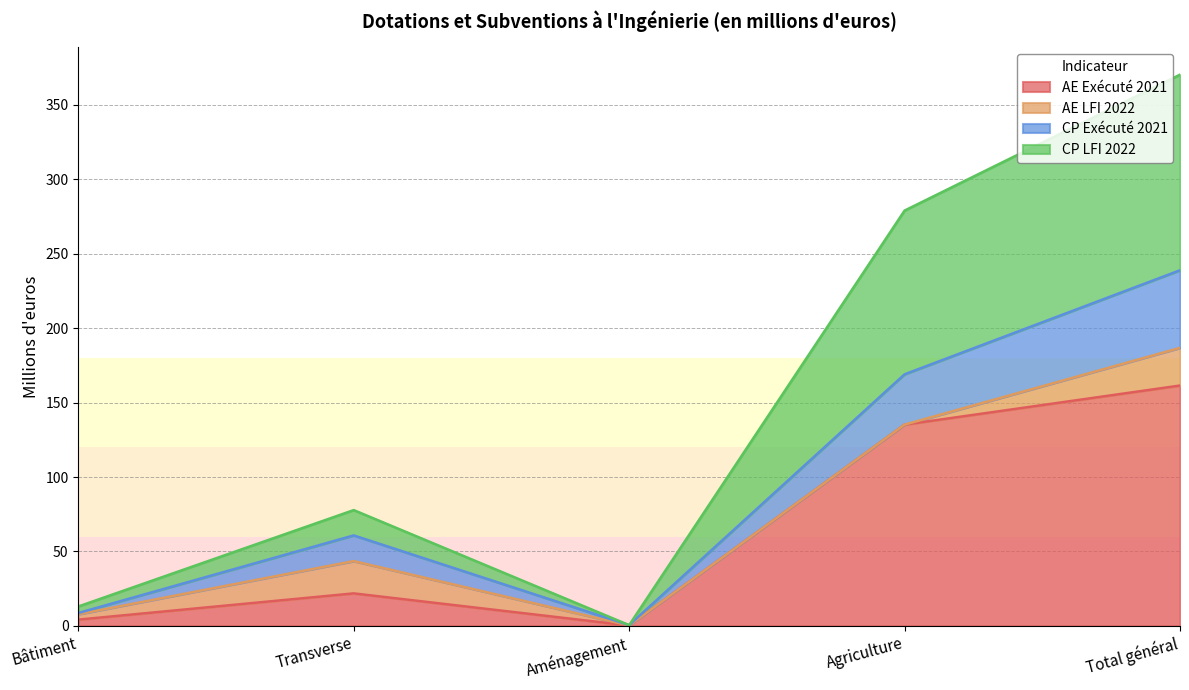

The AE Exécuté 2021 series shows 54.4 at Total général. True or false?

False